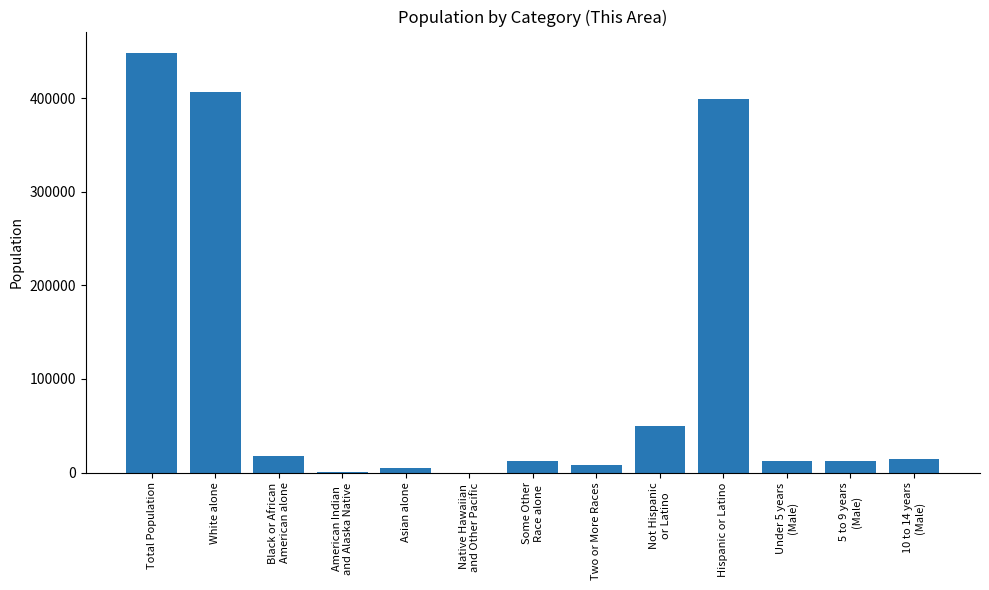

What is the approximate value at Some Other
Race alone?

12169